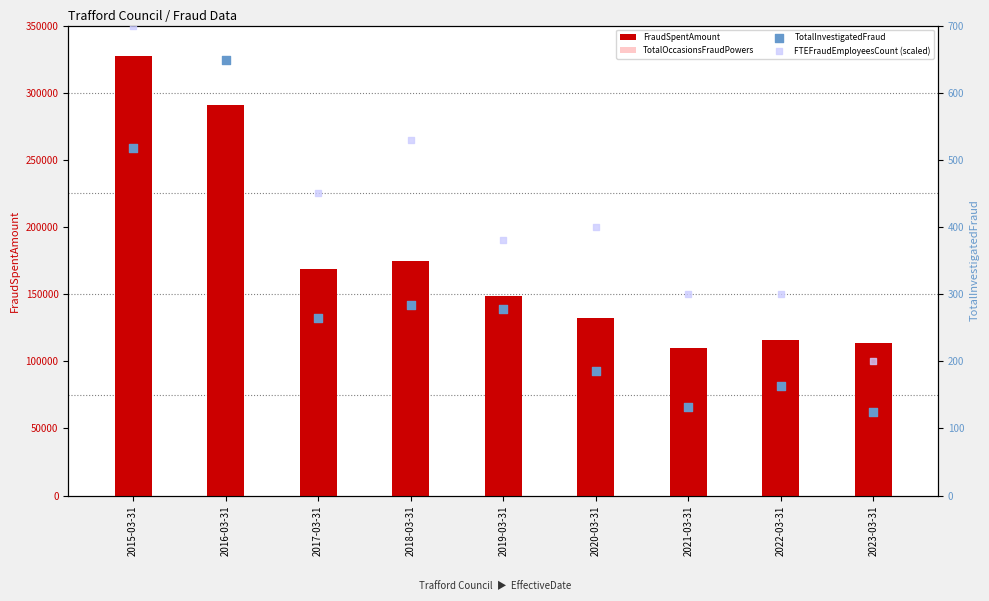

What is the total value across all series at 2019-03-31?

149496